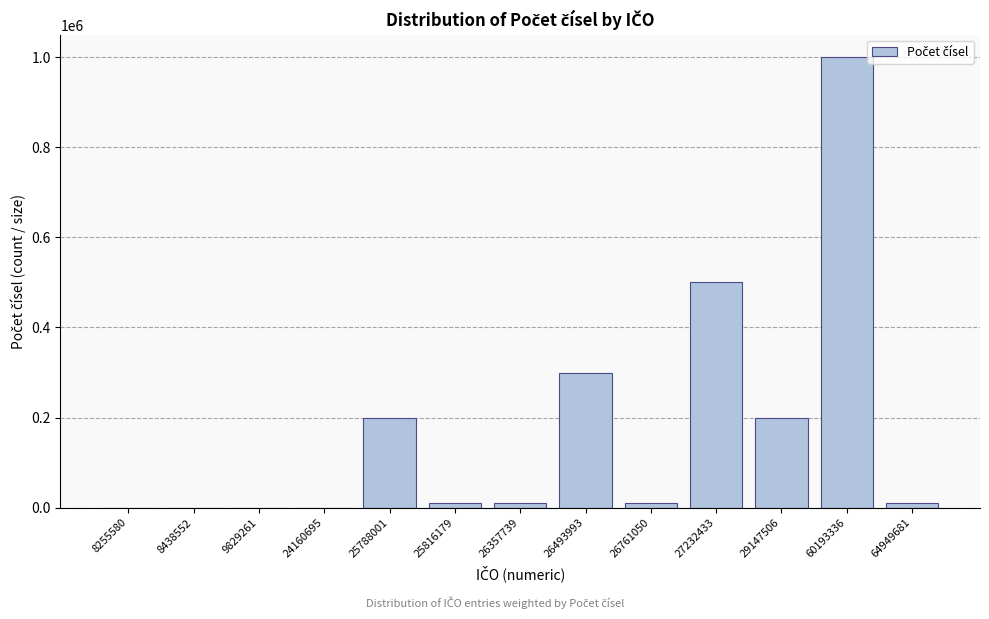

Reading left to right, extract all data points from this chart.

8255580=1	8438552=1	9829261=1	24160695=1	25788001=200000	25816179=10000	26357739=10000	26493993=300000	26761050=10000	27232433=500000	29147506=200000	60193336=1000002	64949681=10000